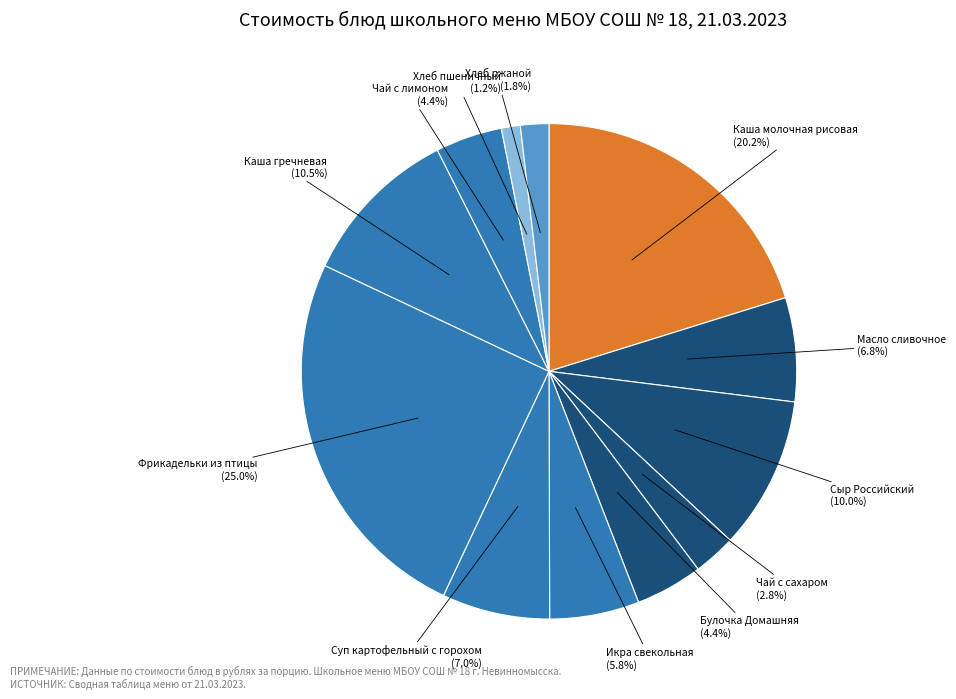

To the nearest percent, what is the average slice percentage?

8%